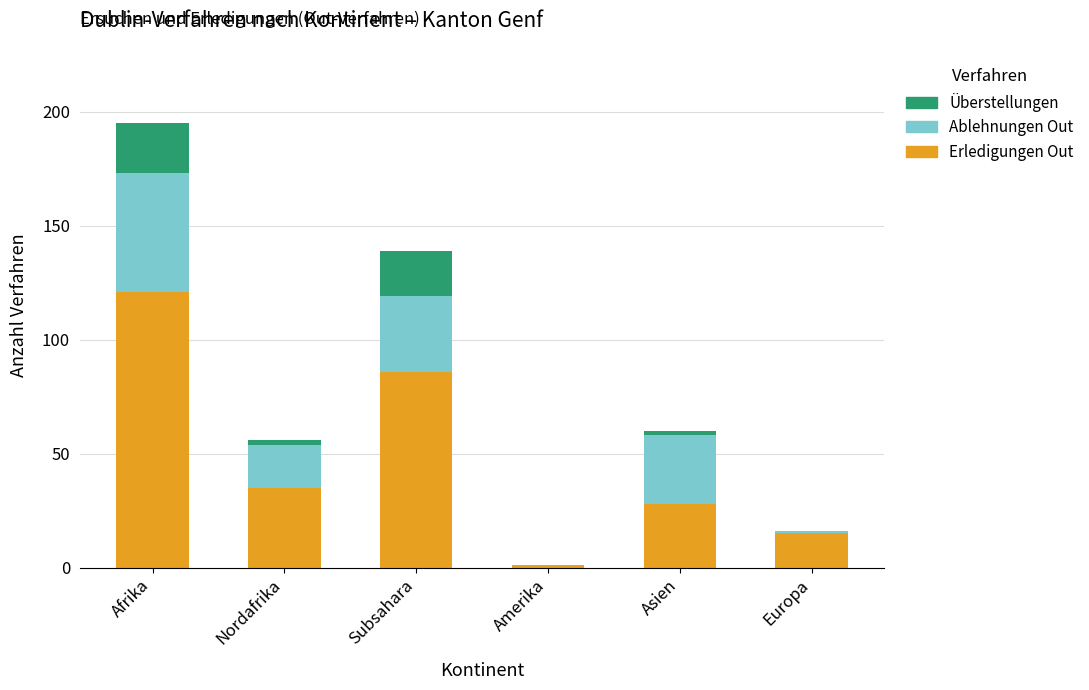

What is the maximum value for Erledigungen Out?

121